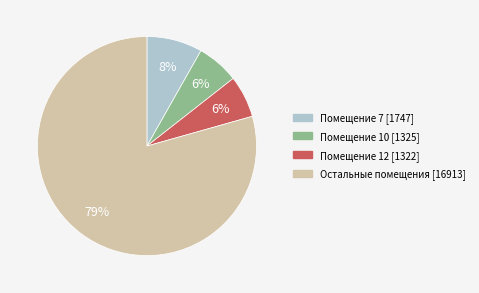

To the nearest percent, what is the average slice percentage?

25%